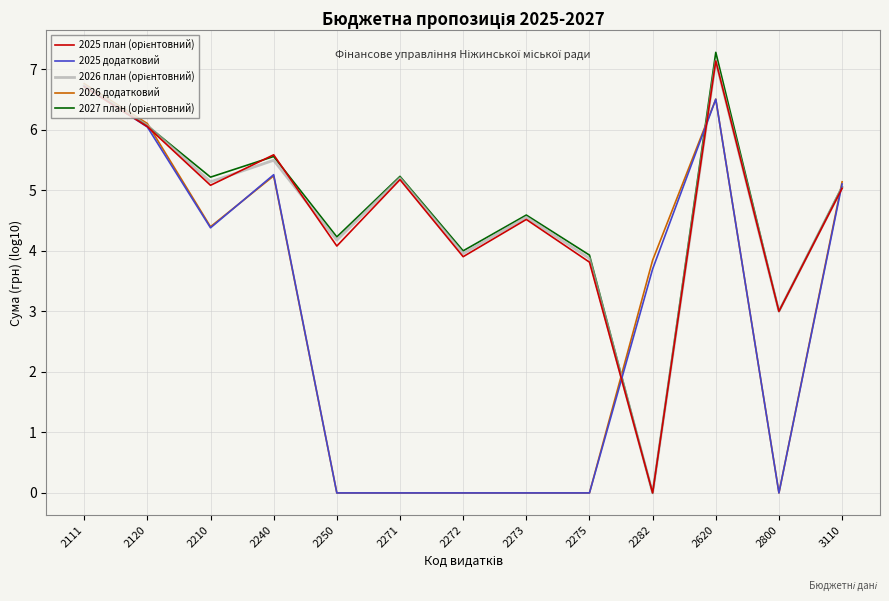

At which category is the sum across all series the highest?

2620